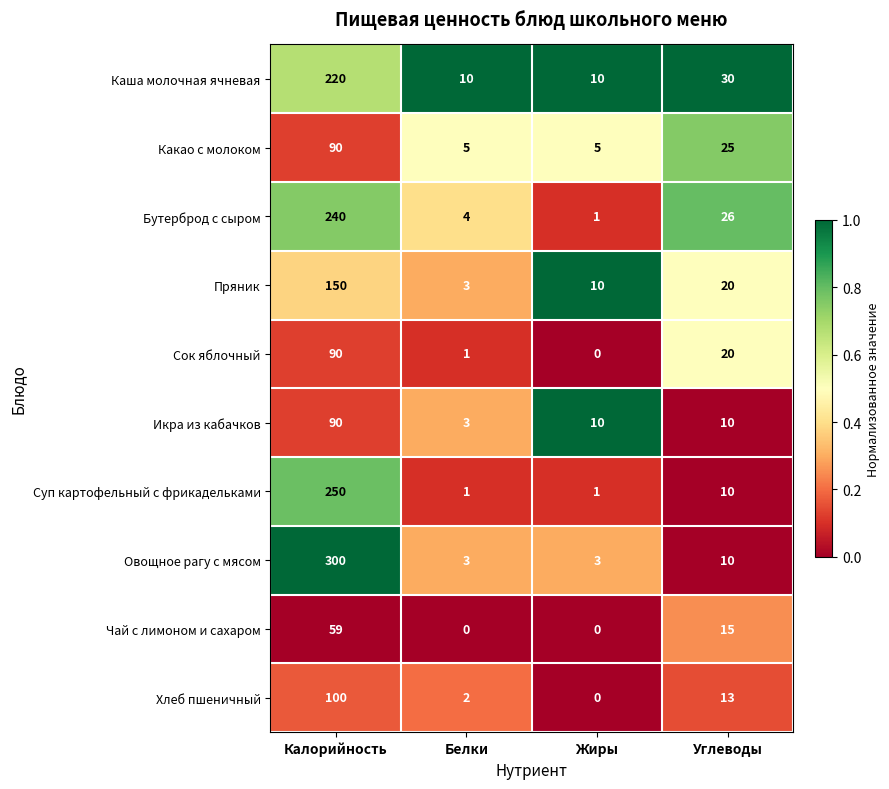

What is the difference between the maximum and minimum values in the Икра из кабачков series?

87